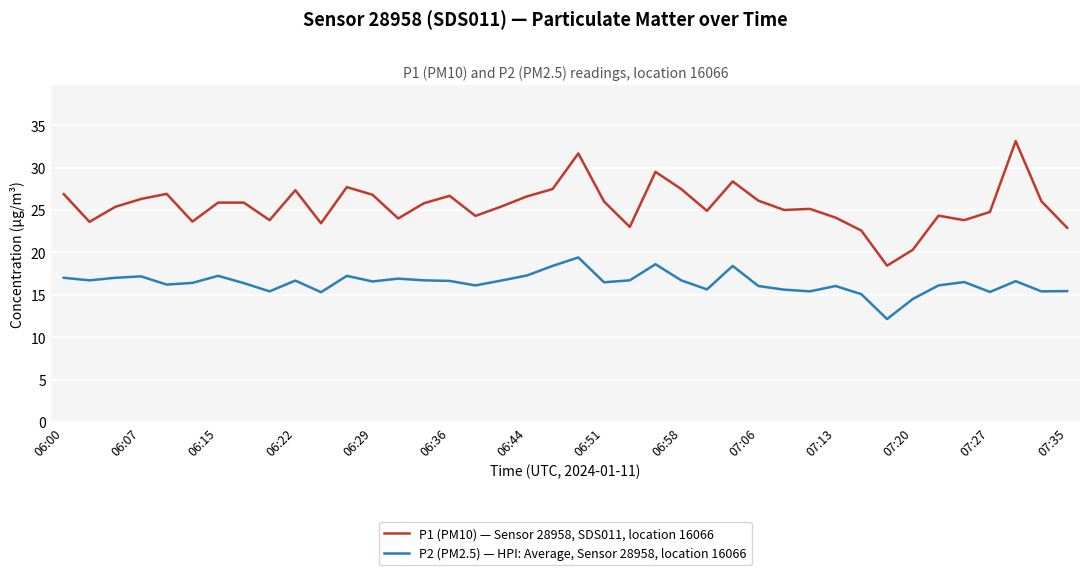

Which series has the widest spread of values?

P1 (PM10) — Sensor 28958, SDS011, location 16066